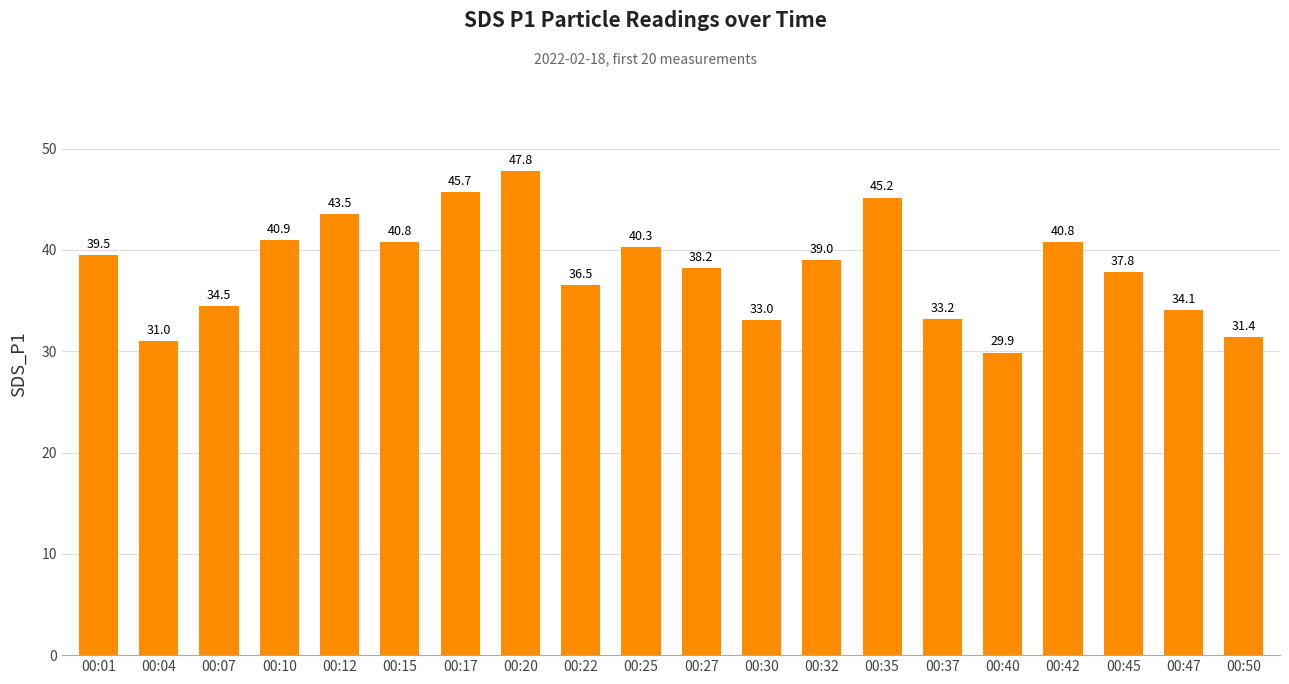

At which category does the chart reach its minimum across all series?

00:40